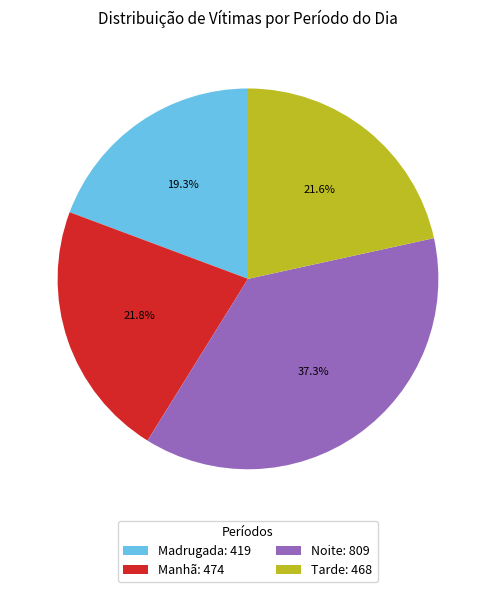

True or false: Madrugada accounts for 14% of the total.

False